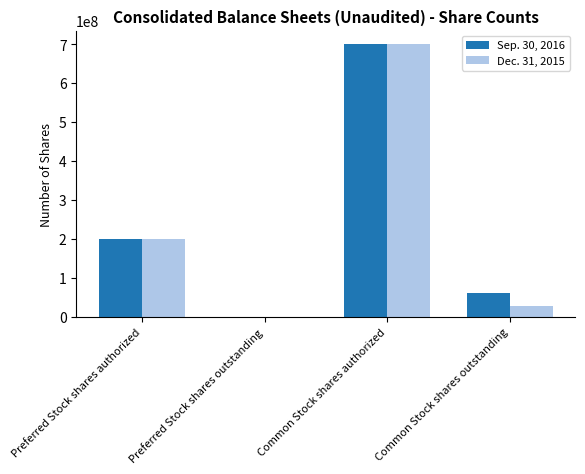

Which category has the highest value across all series?

Common Stock shares authorized